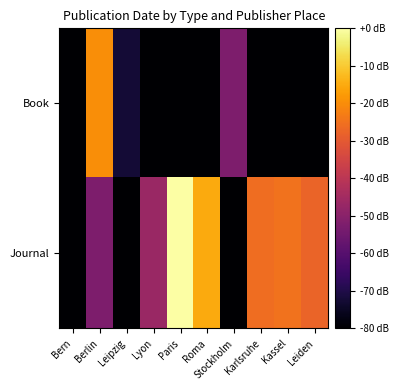

Between Bern and Stockholm, which series saw the biggest shift?

Book